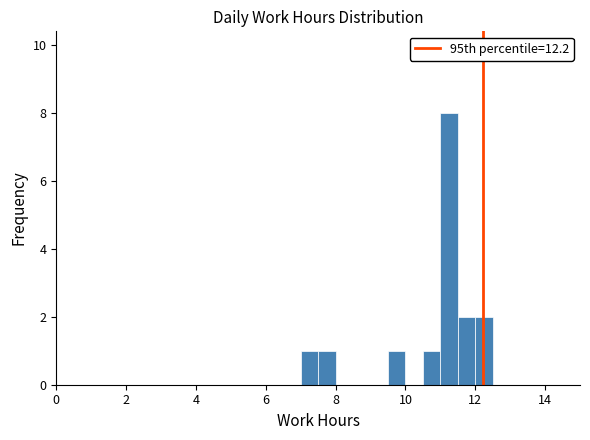

Read against the x-axis, roughly where is the centre of the tallest bar?

11.2